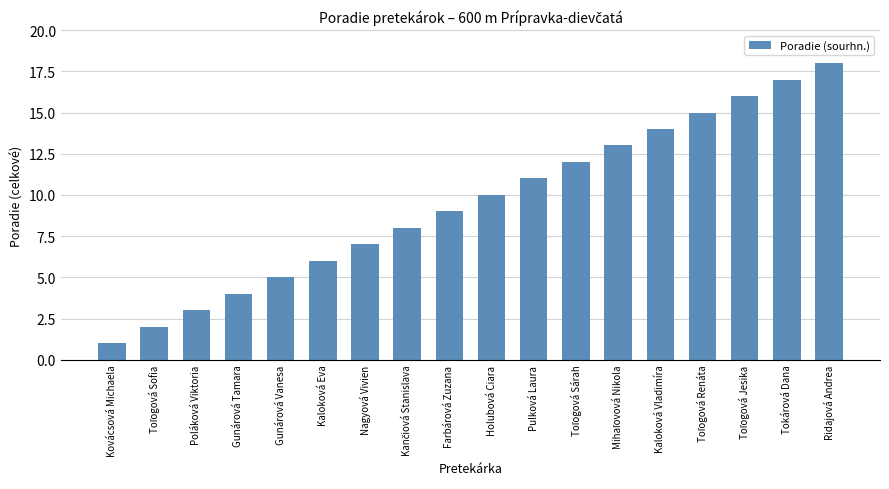

At which category does the chart reach its minimum across all series?

Kovácsová Michaela